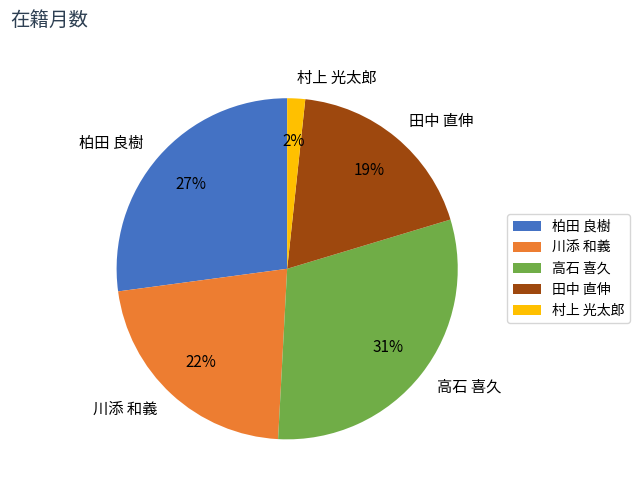

Is the sum of 高石 喜久 and 柏田 良樹 greater than half?

Yes